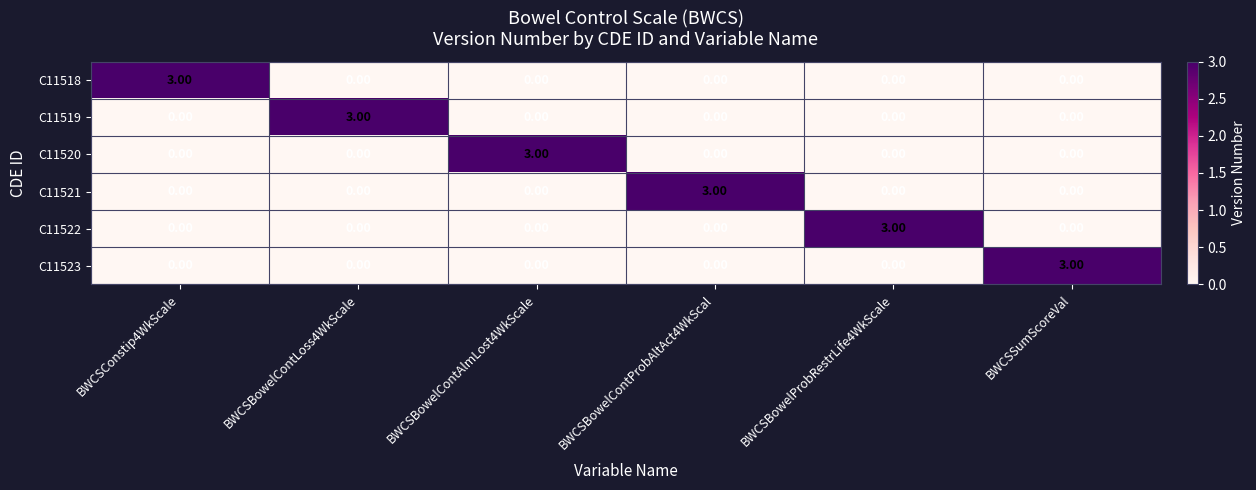

What is the sum of all C11523 values?

3